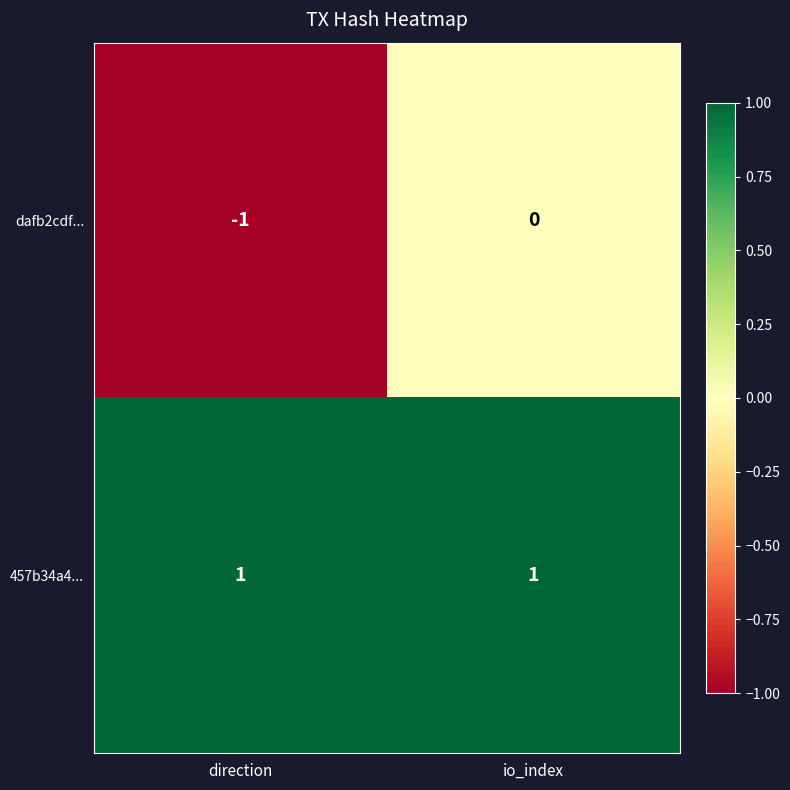

At which category is the sum across all series the highest?

io_index